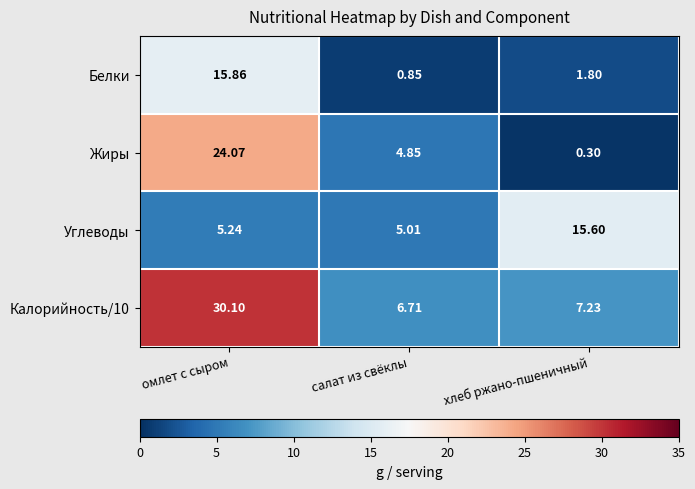

What is the spread (max minus min) of values at хлеб ржано-пшеничный?

15.3